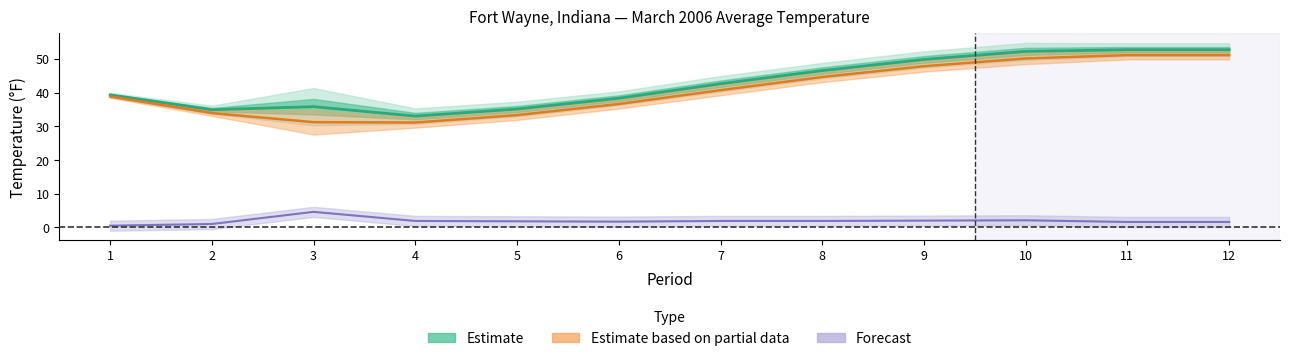

What is the greatest value displayed?

52.7